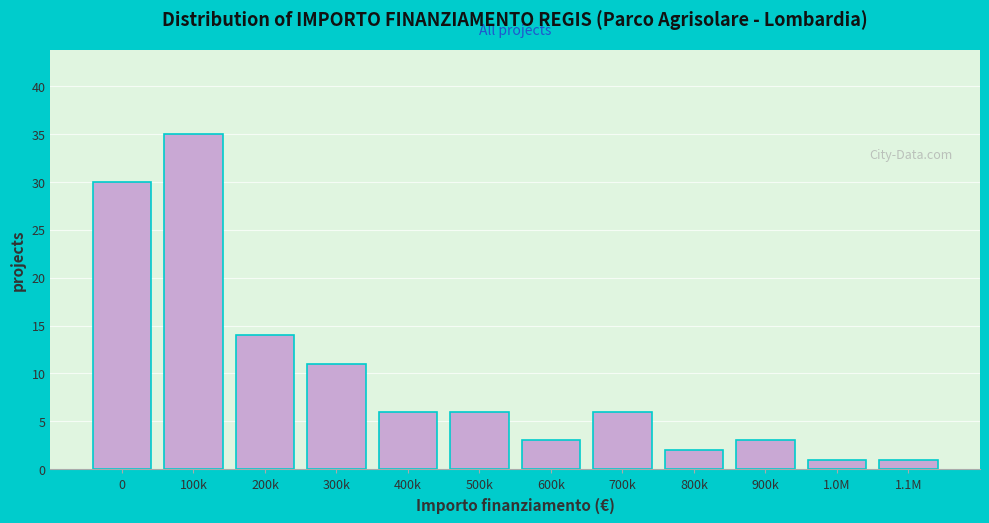

Reading left to right, list all the values displayed in this chart.

30	35	14	11	6	6	3	6	2	3	1	1